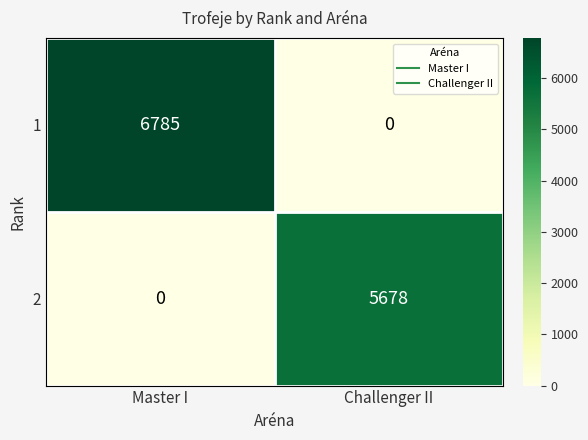

Reading right to left, list all the values displayed in this chart.

1: 0	6785
2: 5678	0